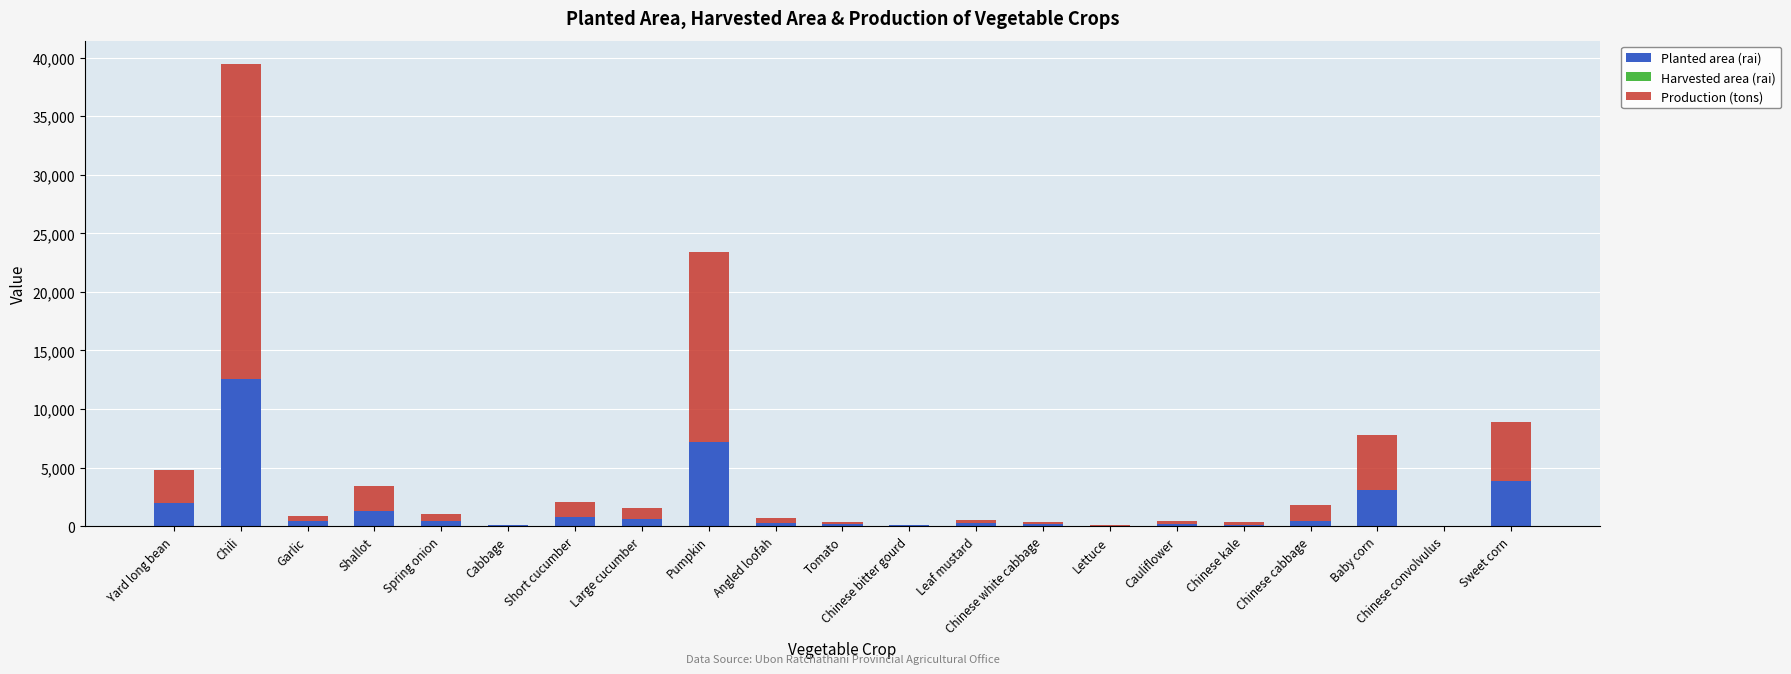

Rank the series by their maximum value, from lowest to highest.

Harvested area (rai), Planted area (rai), Production (tons)